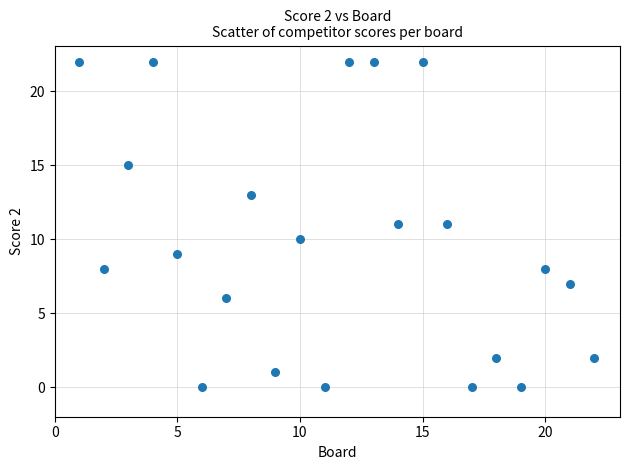

What is the range of X values (max minus min)?

21